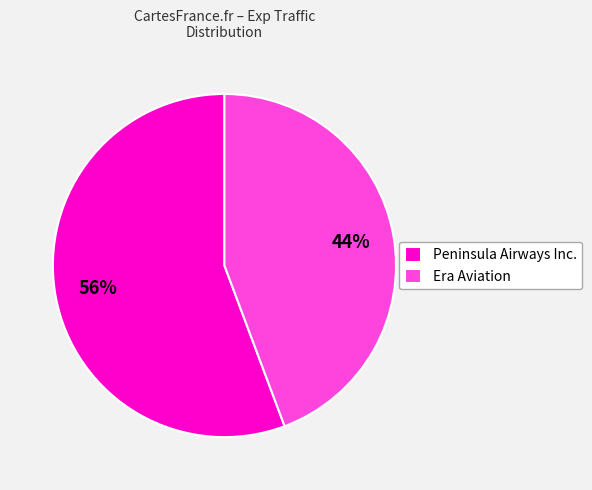

Rank the categories by value from highest to lowest.

Peninsula Airways Inc., Era Aviation